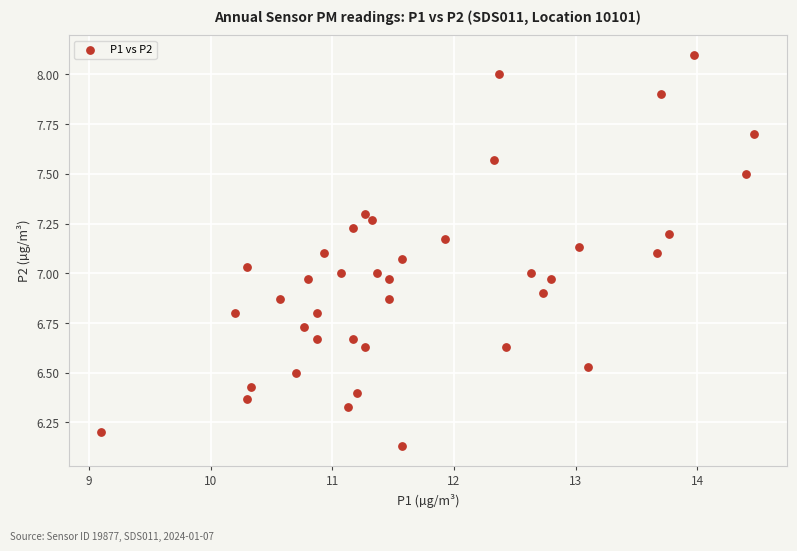

What is the range of X values (max minus min)?

5.4